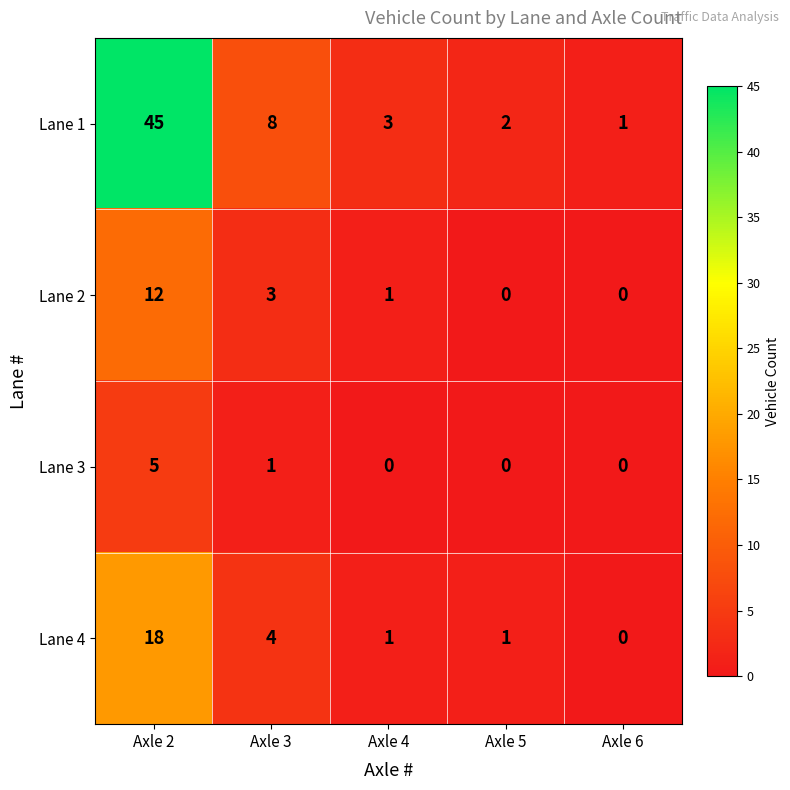

Which series changed the most between Axle 2 and Axle 3?

Lane 1